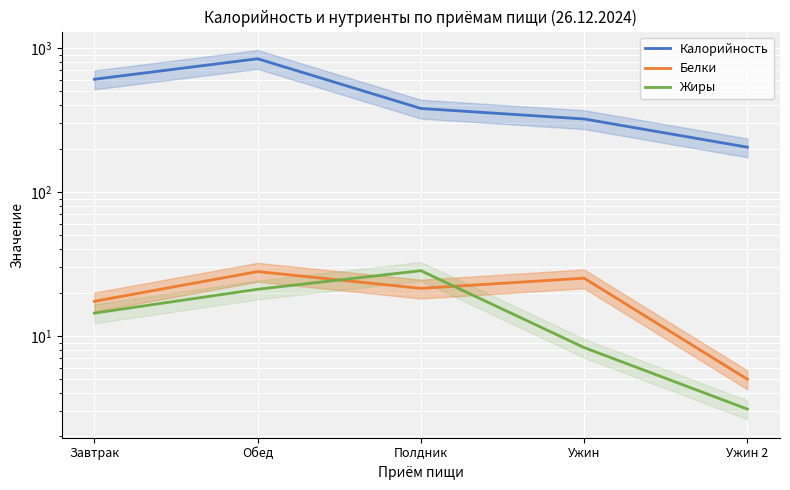

True or false: Калорийность has more than 0 interior local peaks.

True